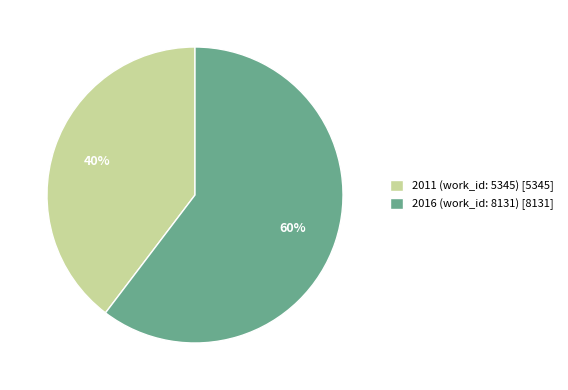

To the nearest percent, what portion does 2016 (work_id: 8131) represent?

60%